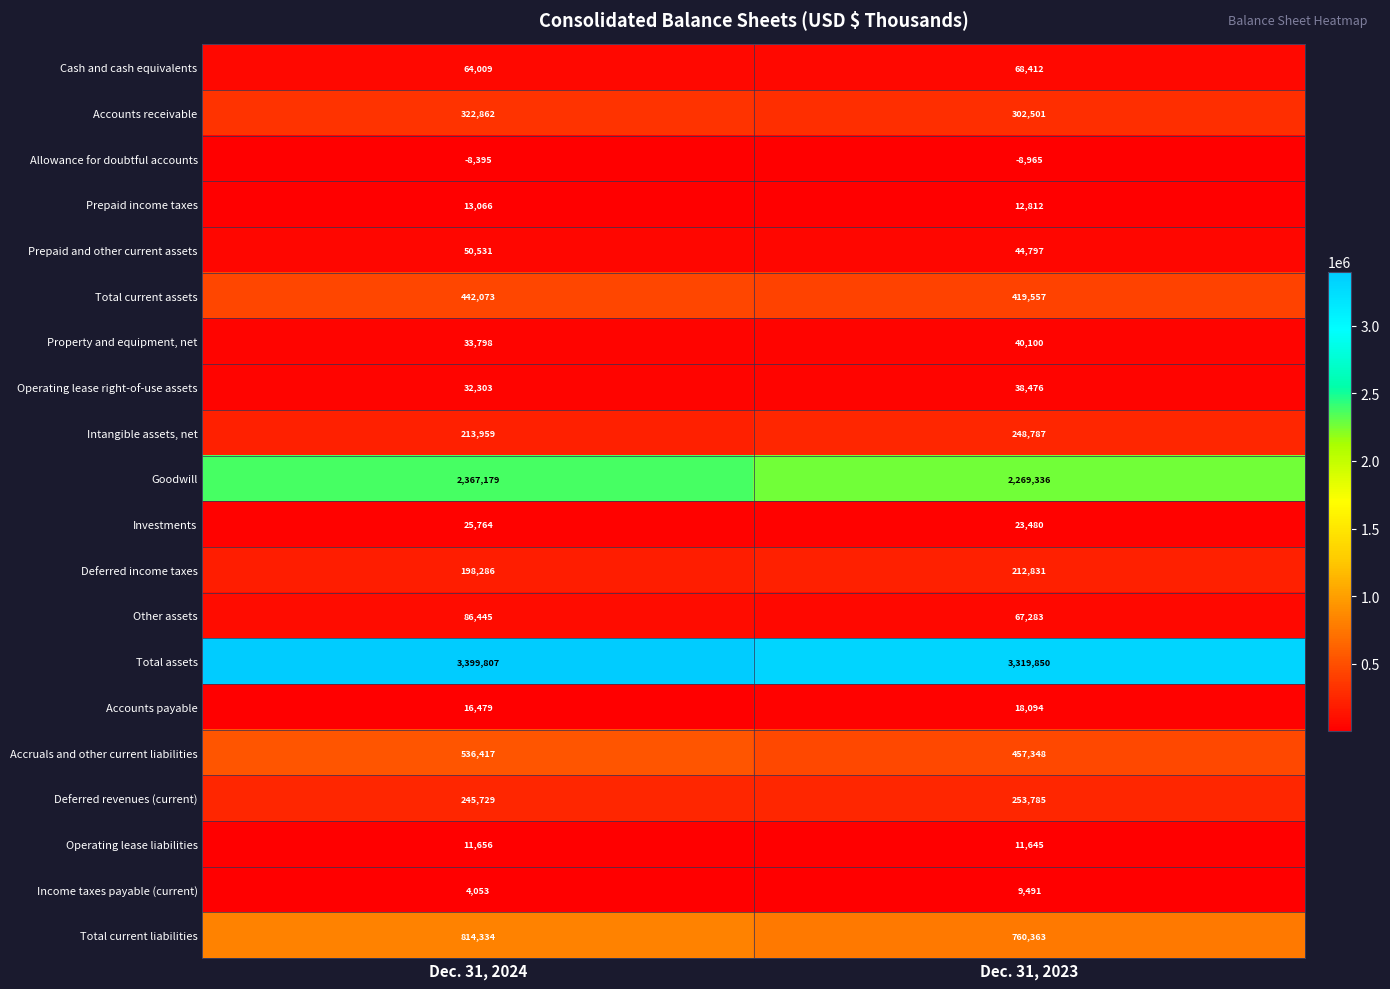

At Dec. 31, 2024, list the series in order from smallest to largest.

Allowance for doubtful accounts, Income taxes payable (current), Operating lease liabilities, Prepaid income taxes, Accounts payable, Investments, Operating lease right-of-use assets, Property and equipment, net, Prepaid and other current assets, Cash and cash equivalents, Other assets, Deferred income taxes, Intangible assets, net, Deferred revenues (current), Accounts receivable, Total current assets, Accruals and other current liabilities, Total current liabilities, Goodwill, Total assets